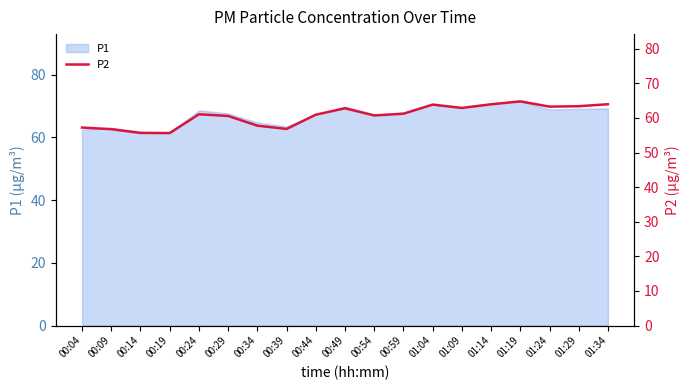

List the labels in order of value, largest first.

01:19, 01:34, 01:14, 01:04, 01:29, 01:24, 01:09, 00:49, 00:59, 00:24, 00:44, 00:54, 00:29, 00:34, 00:04, 00:39, 00:09, 00:14, 00:19